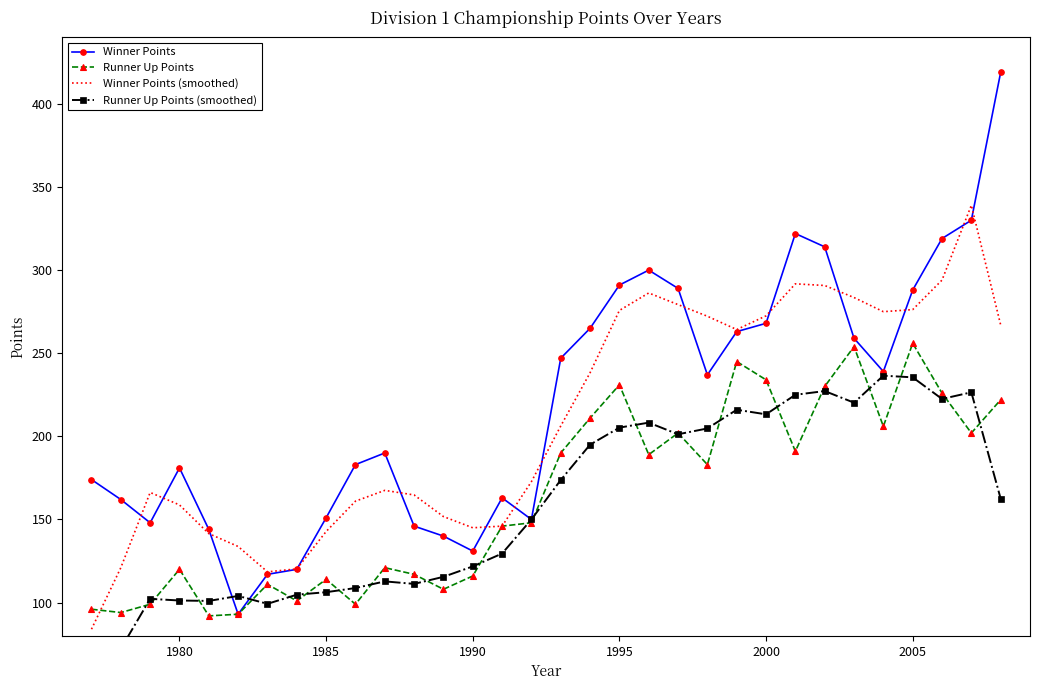

Is it true that Winner Points equals 214.6 at 1985?

False